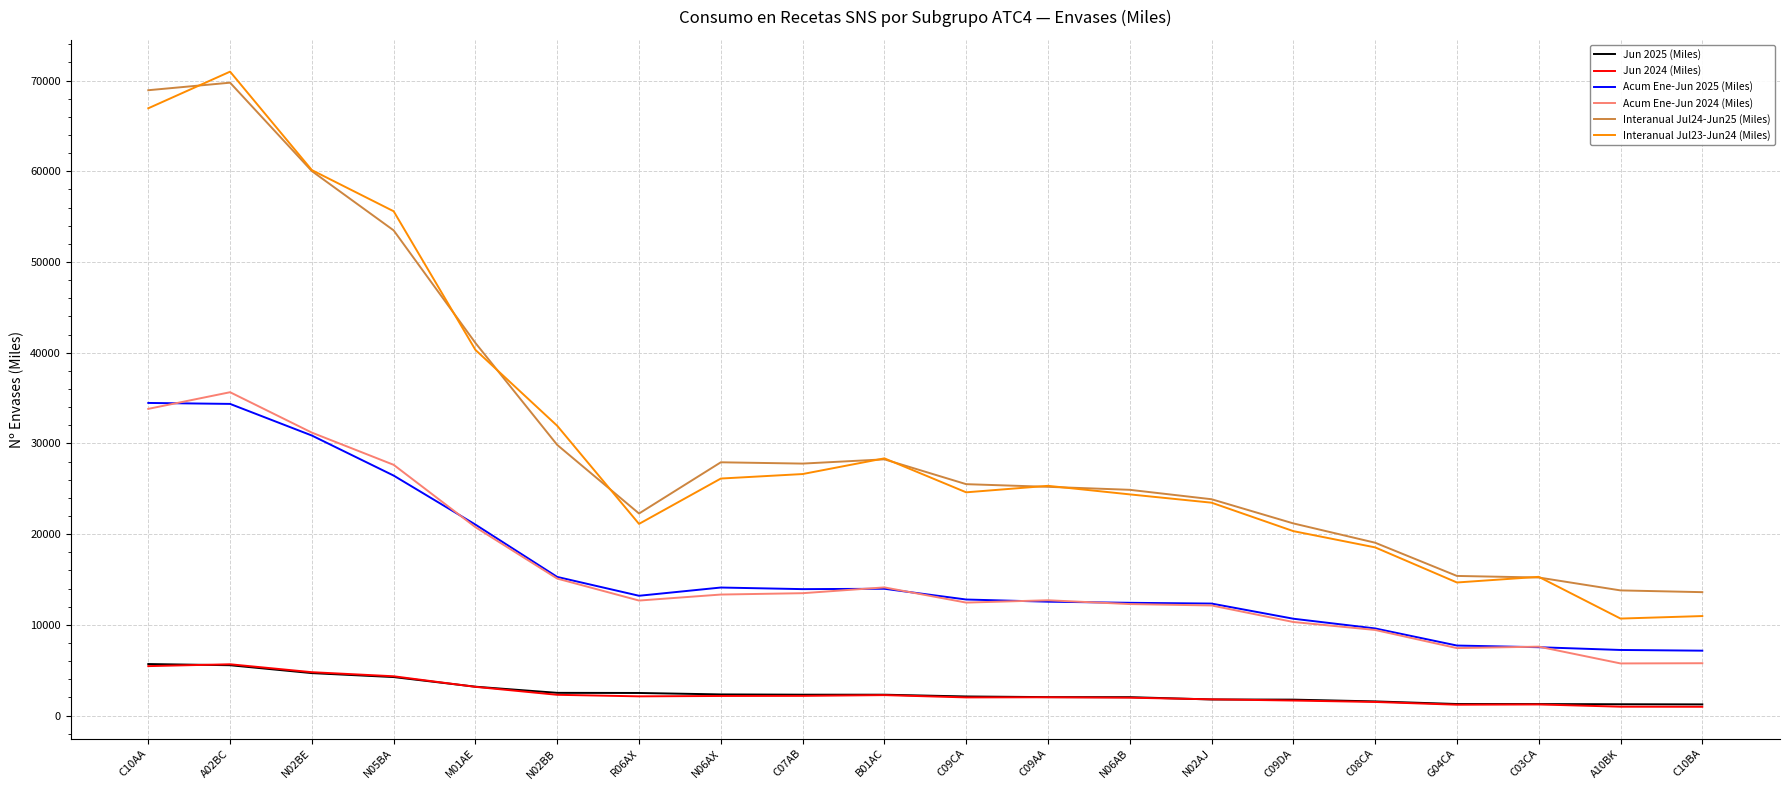

The Interanual Jul23-Jun24 (Miles) series shows 26129.2 at N06AX. True or false?

True